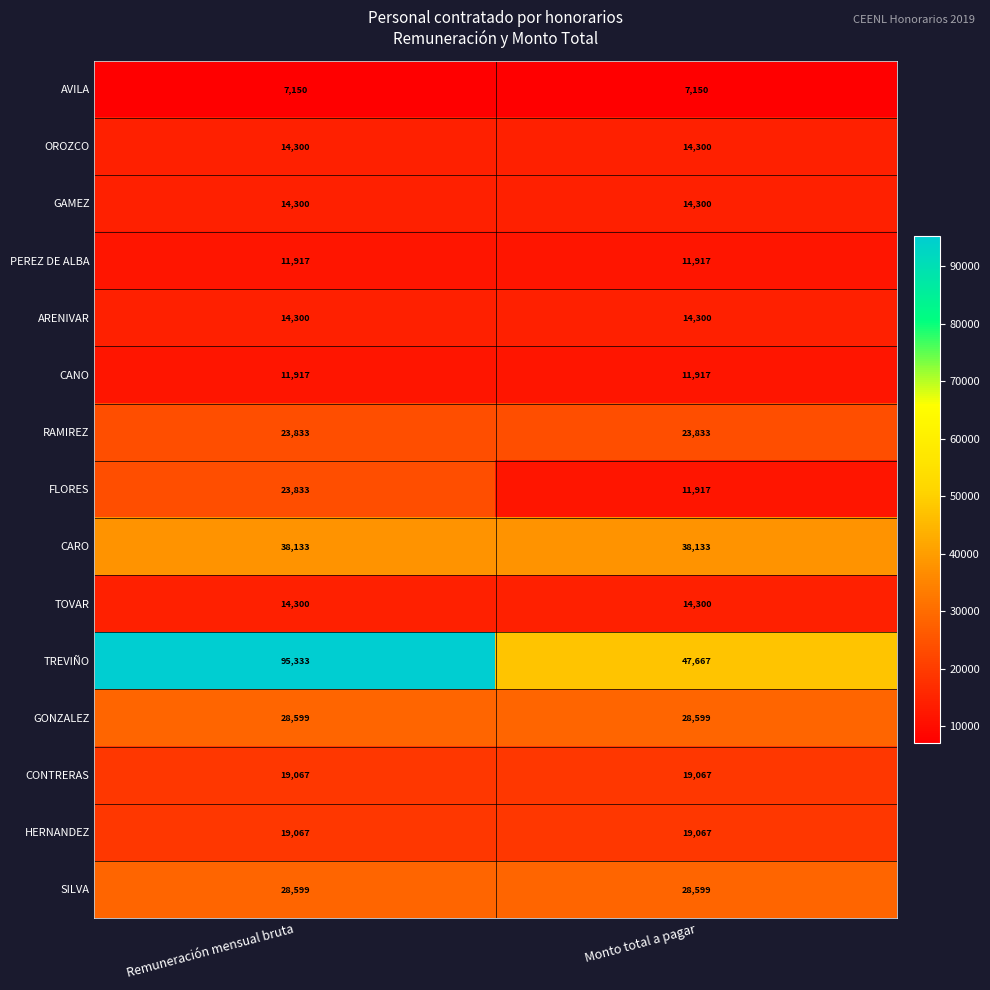

Reading left to right, extract all data points from this chart.

AVILA: Remuneración mensual bruta=7150	Monto total a pagar=7150
OROZCO: Remuneración mensual bruta=14300	Monto total a pagar=14300
GAMEZ: Remuneración mensual bruta=14300	Monto total a pagar=14300
PEREZ DE ALBA: Remuneración mensual bruta=11917	Monto total a pagar=11917
ARENIVAR: Remuneración mensual bruta=14300	Monto total a pagar=14300
CANO: Remuneración mensual bruta=11917	Monto total a pagar=11917
RAMIREZ: Remuneración mensual bruta=23833	Monto total a pagar=23833
FLORES: Remuneración mensual bruta=23833	Monto total a pagar=11917
CARO: Remuneración mensual bruta=38133	Monto total a pagar=38133
TOVAR: Remuneración mensual bruta=14300	Monto total a pagar=14300
TREVIÑO: Remuneración mensual bruta=95333	Monto total a pagar=47667
GONZALEZ: Remuneración mensual bruta=28599	Monto total a pagar=28599
CONTRERAS: Remuneración mensual bruta=19067	Monto total a pagar=19067
HERNANDEZ: Remuneración mensual bruta=19067	Monto total a pagar=19067
SILVA: Remuneración mensual bruta=28599	Monto total a pagar=28599